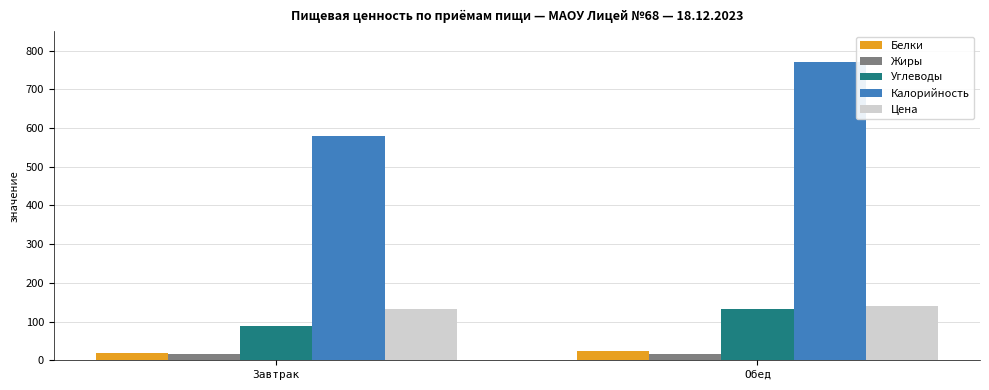

Where is Цена nearest to the value 136?

Завтрак